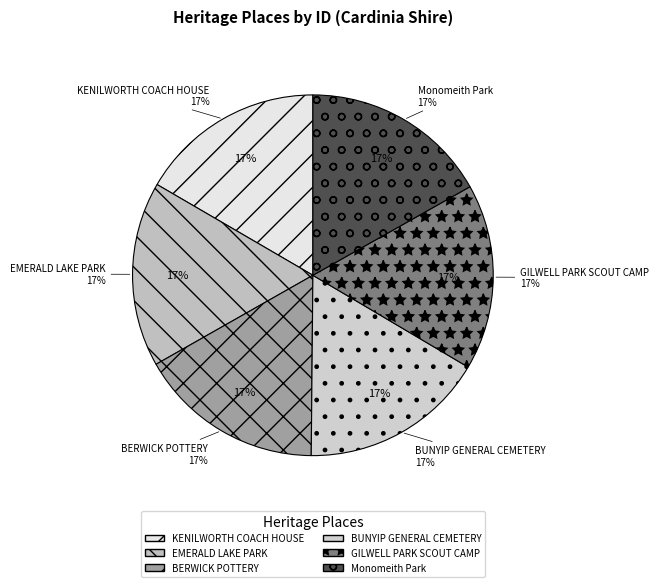

Combined, do EMERALD LAKE PARK and GILWELL PARK SCOUT CAMP account for over 50%?

No